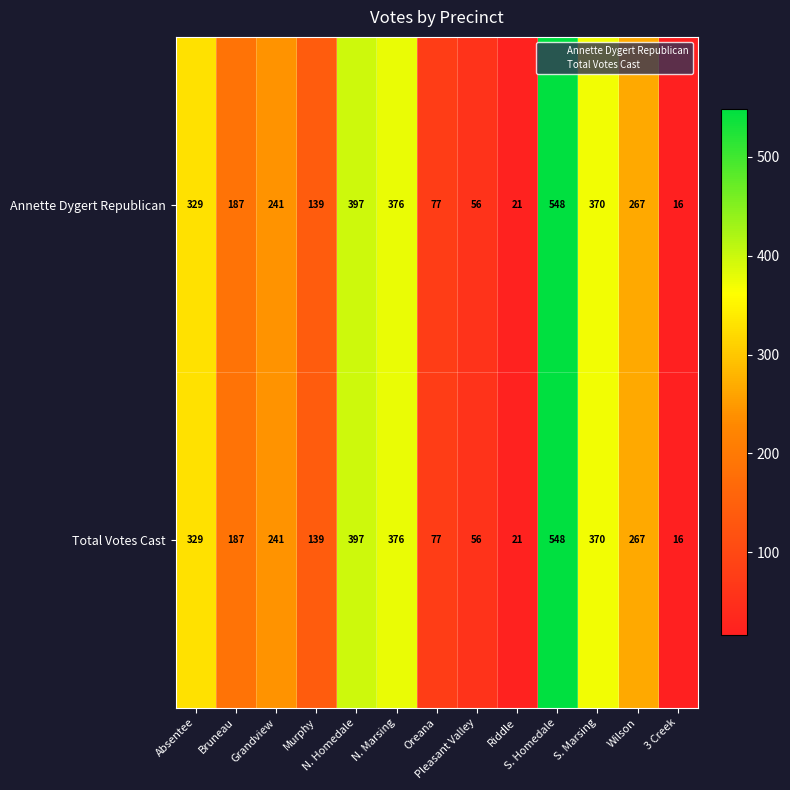

At how many categories does at least one series exceed 38?

11